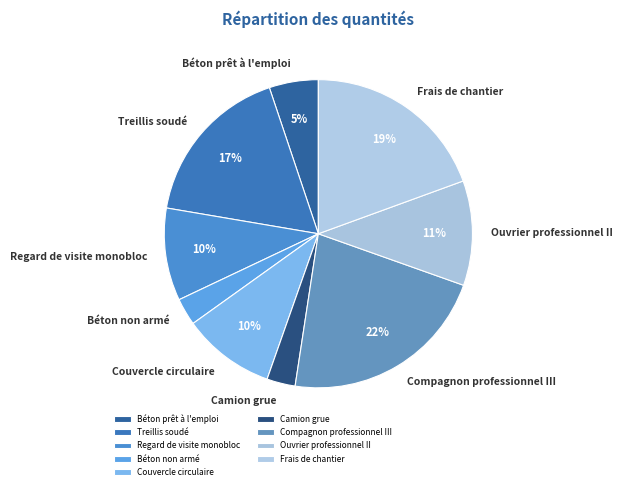

Count the number of slices in the pie.

9